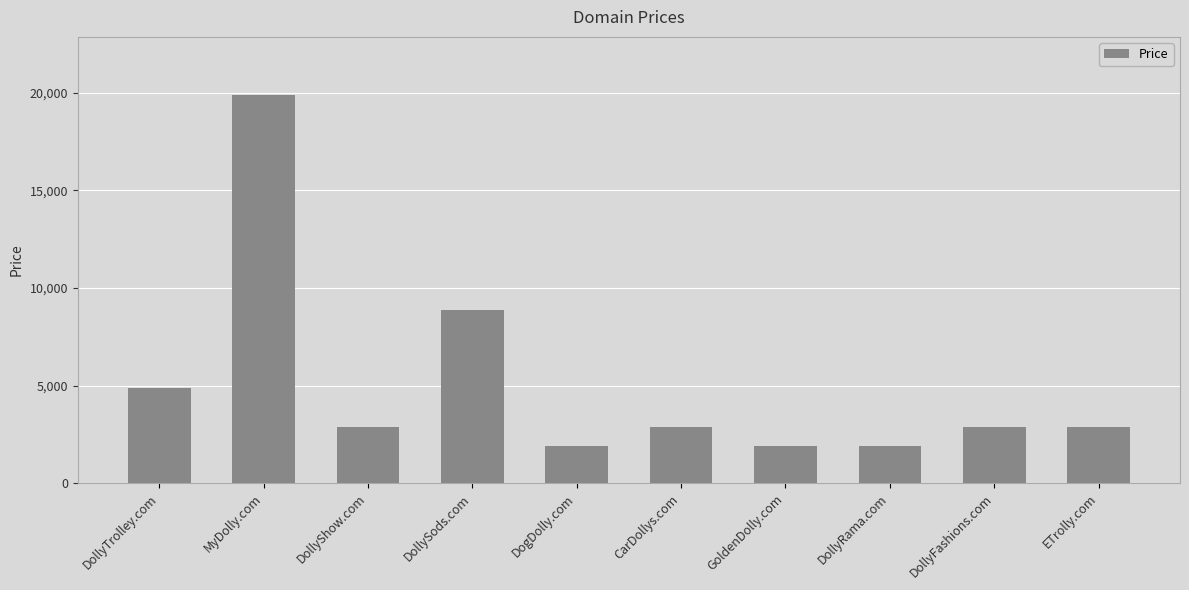

What is the average value?

5088